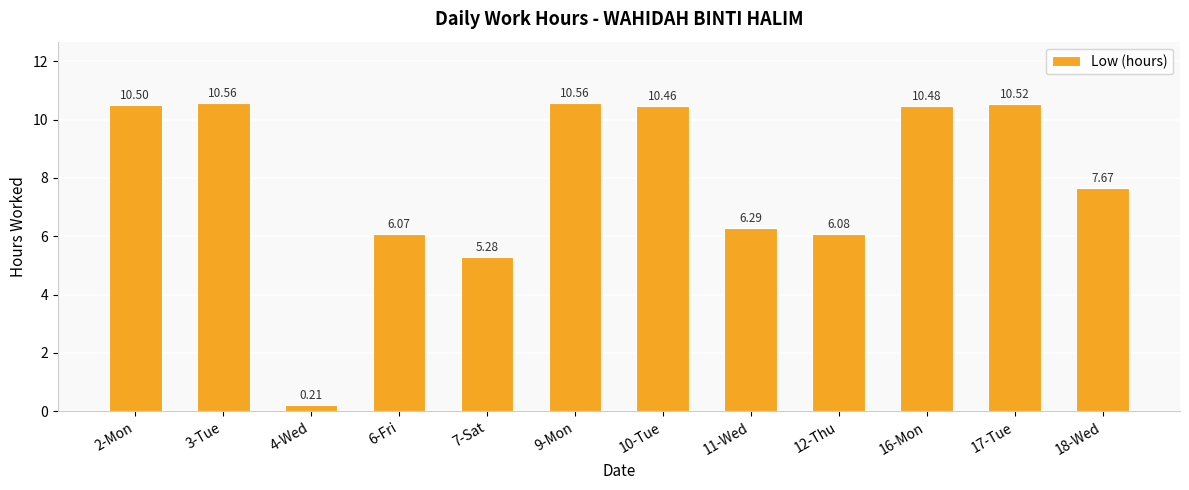

The value at 9-Mon is 10.6. True or false?

True